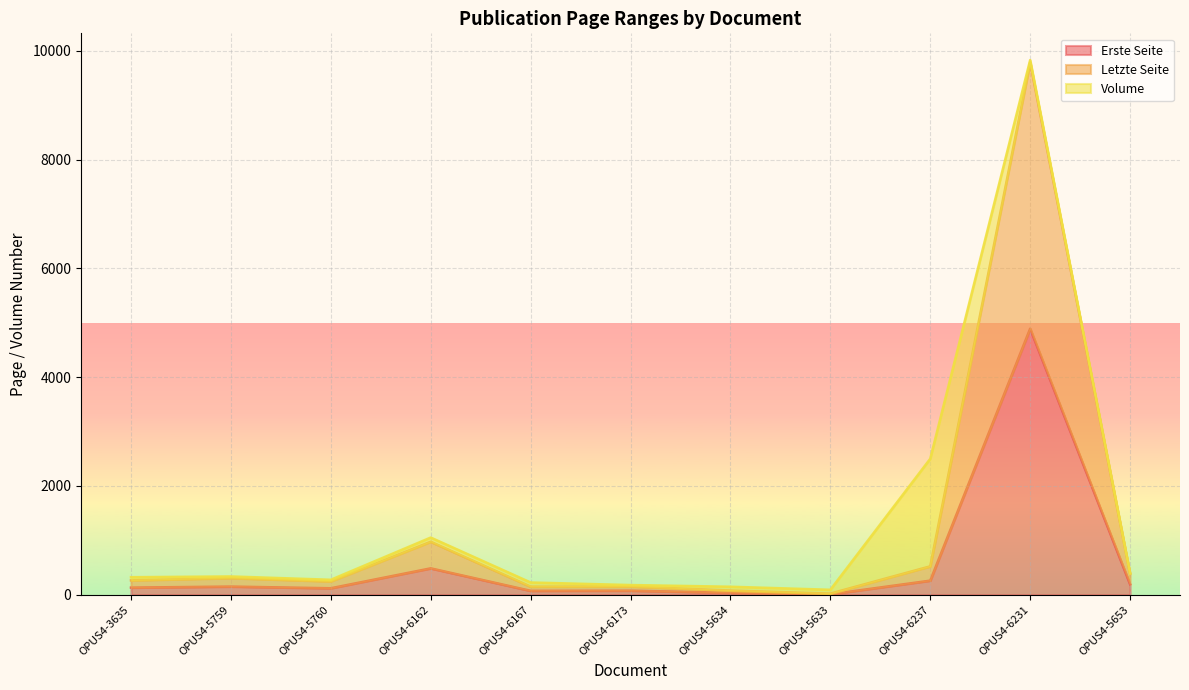

What is the label of the 4th point from the left?

OPUS4-6162